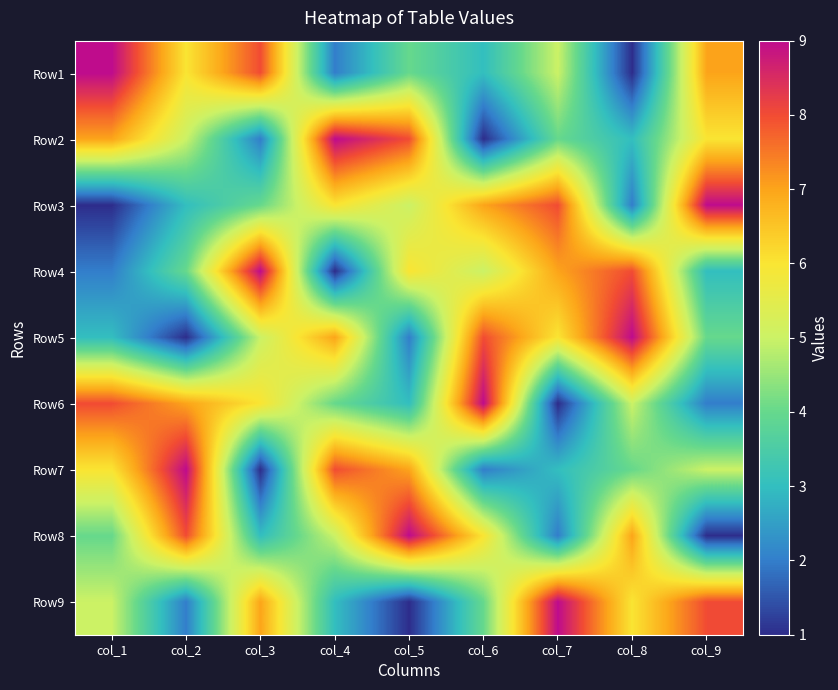

At which category is the sum across all series the highest?

col_1